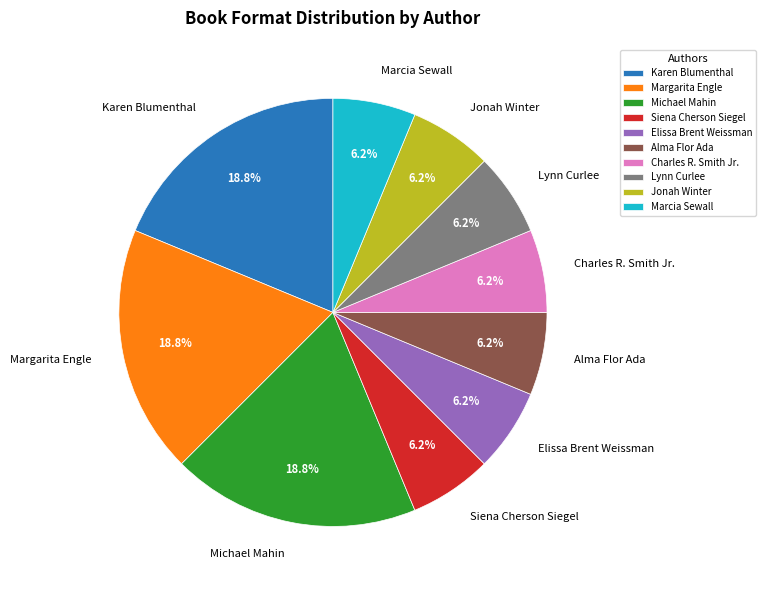

Do Marcia Sewall and Karen Blumenthal together represent more than half of the pie?

No